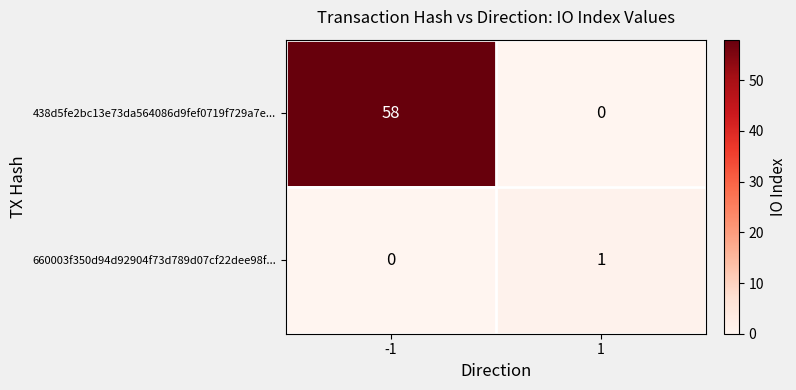

What is the maximum value for 438d5fe2bc13e73da564086d9fef0719f729a7e...?

58